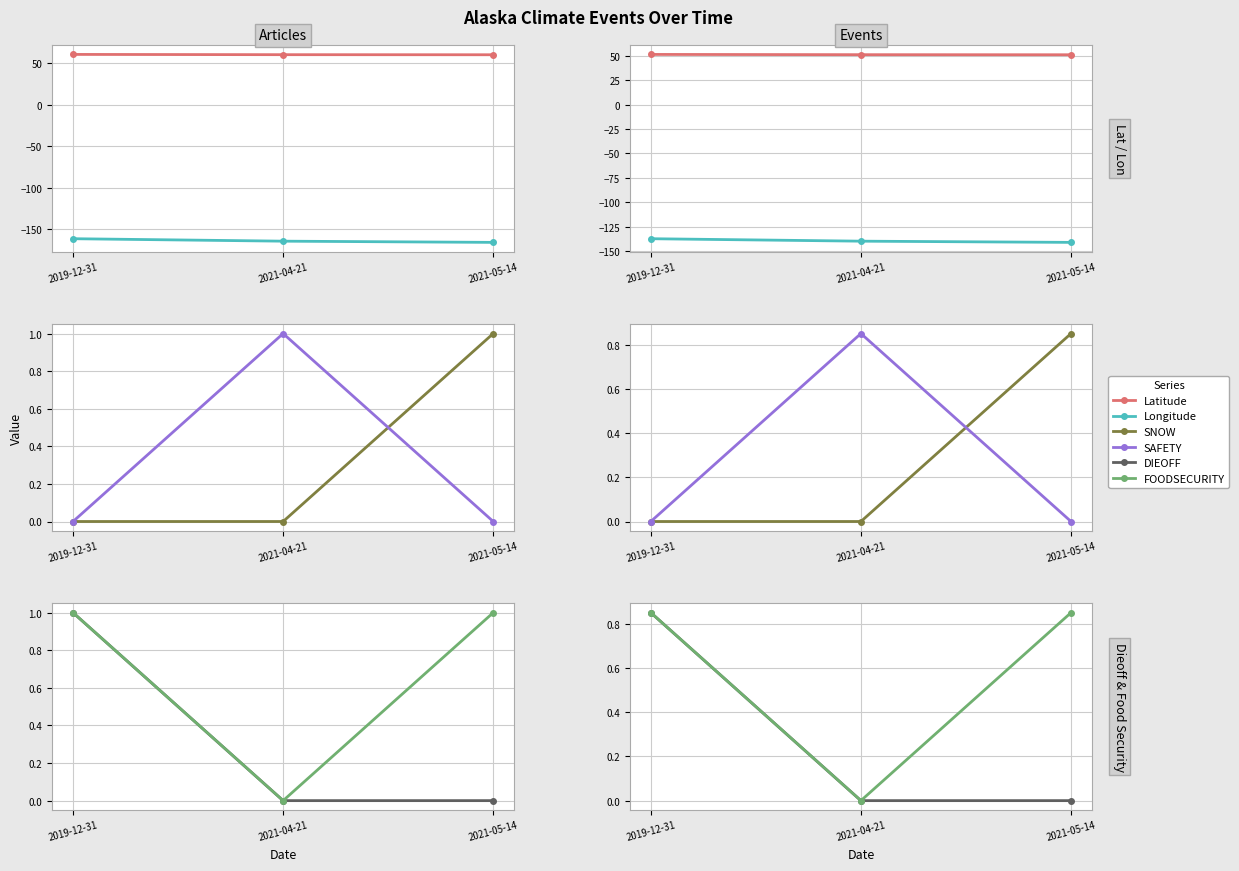

The value of FOODSECURITY at 2021-04-21 is 0.0. True or false?

True